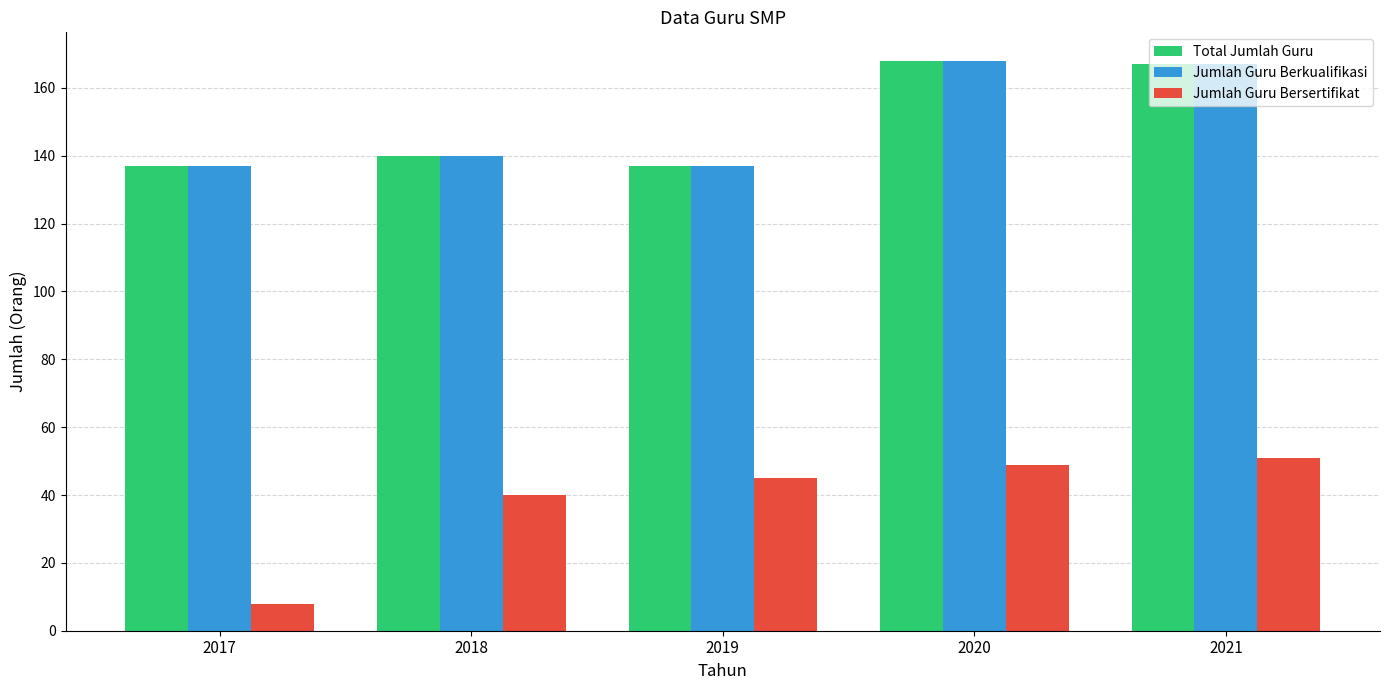

True or false: Jumlah Guru Berkualifikasi has a value of 212 at 2019.

False